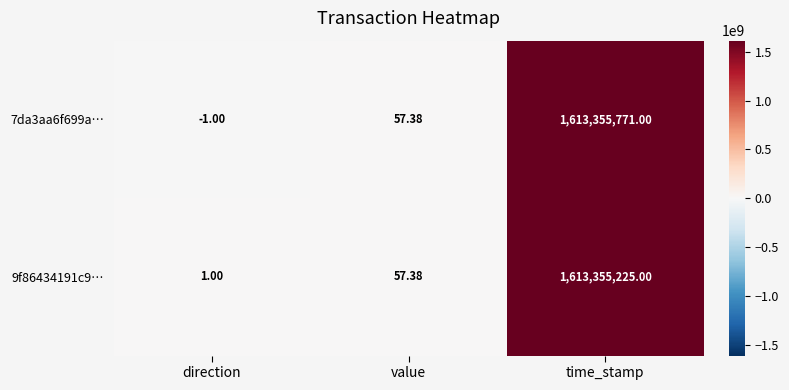

At time_stamp, list the series in order from largest to smallest.

7da3aa6f699a…, 9f86434191c9…